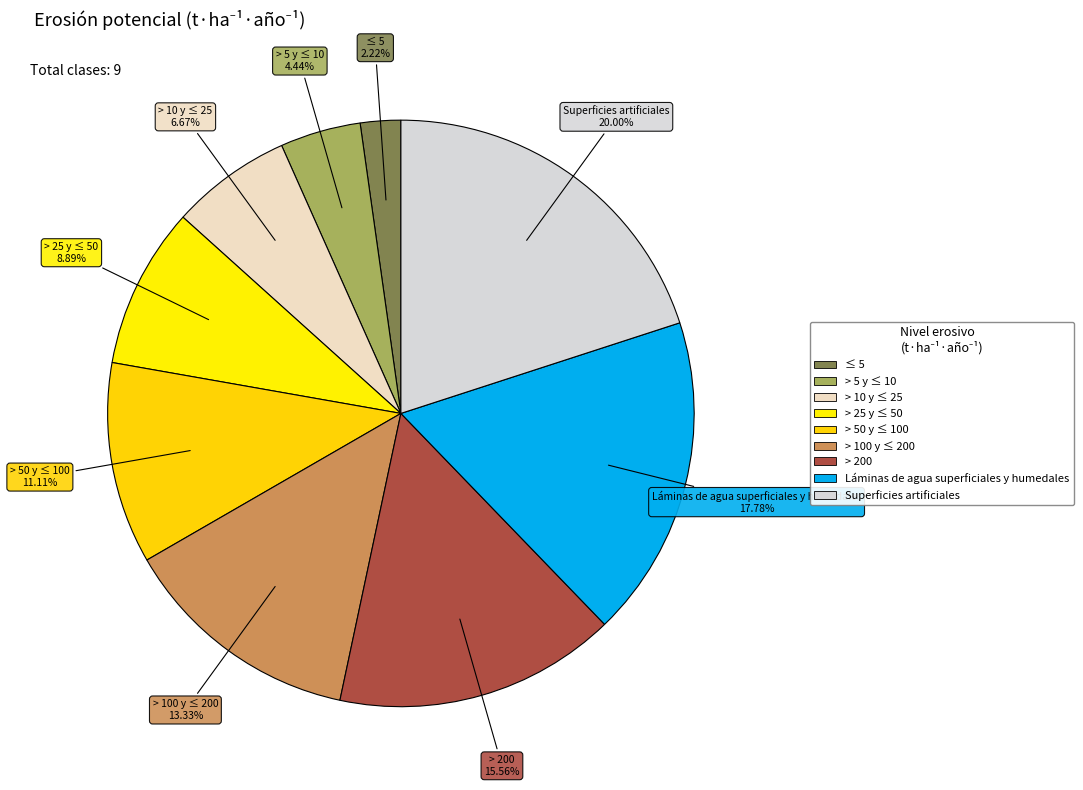

To the nearest percent, what is the difference between the Superficies artificiales and > 10 y ≤ 25 slice percentages?

13%